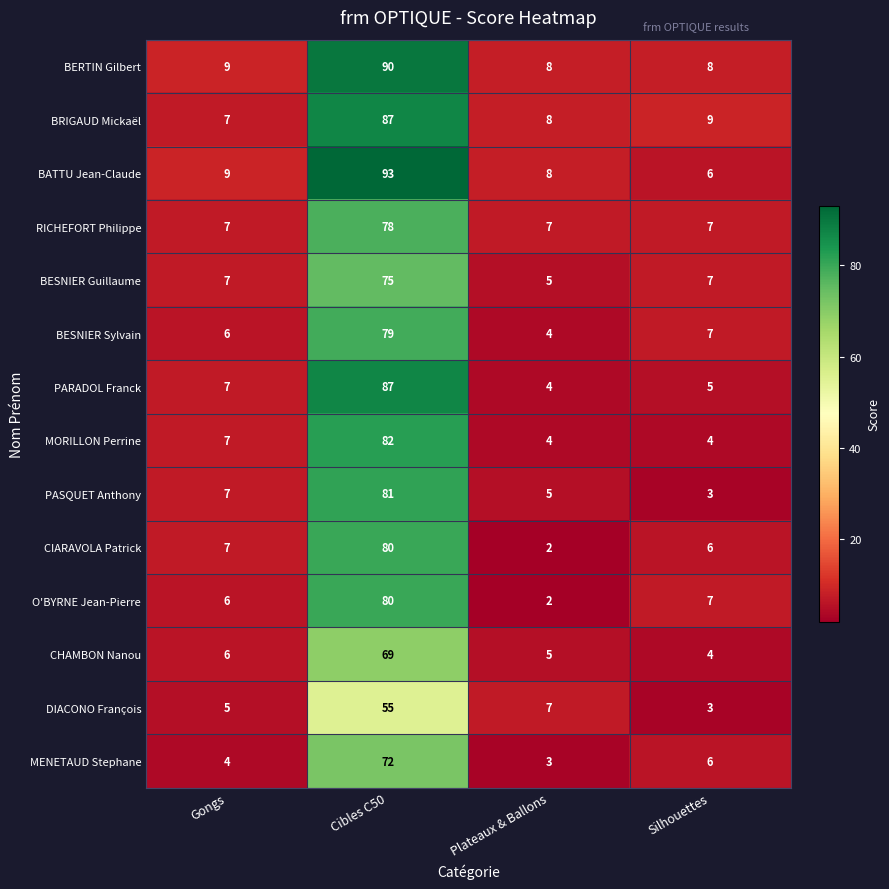

How many data points does each series have?

4